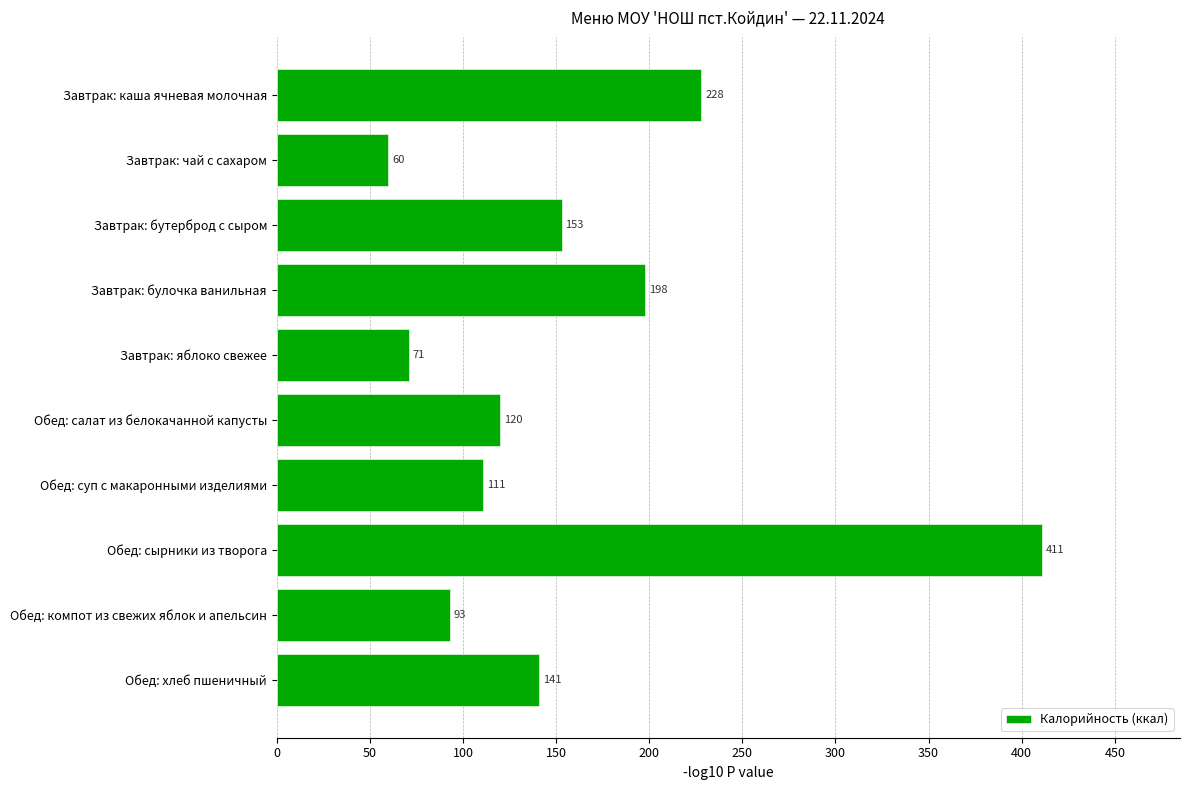

What is the value of the 8th bar from the top?

411